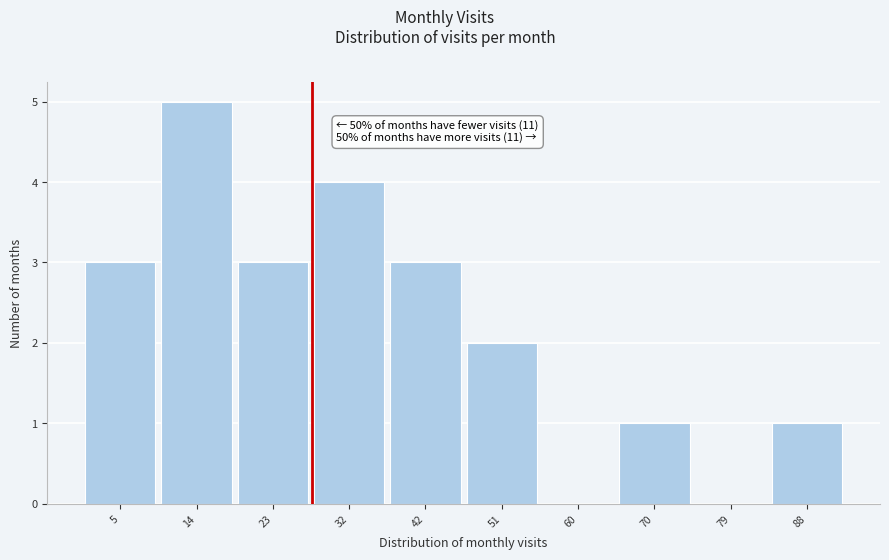

Reading left to right, what are all the values shown in this chart?

5=3	14=5	23=3	32=4	42=3	51=2	60=0	70=1	79=0	88=1